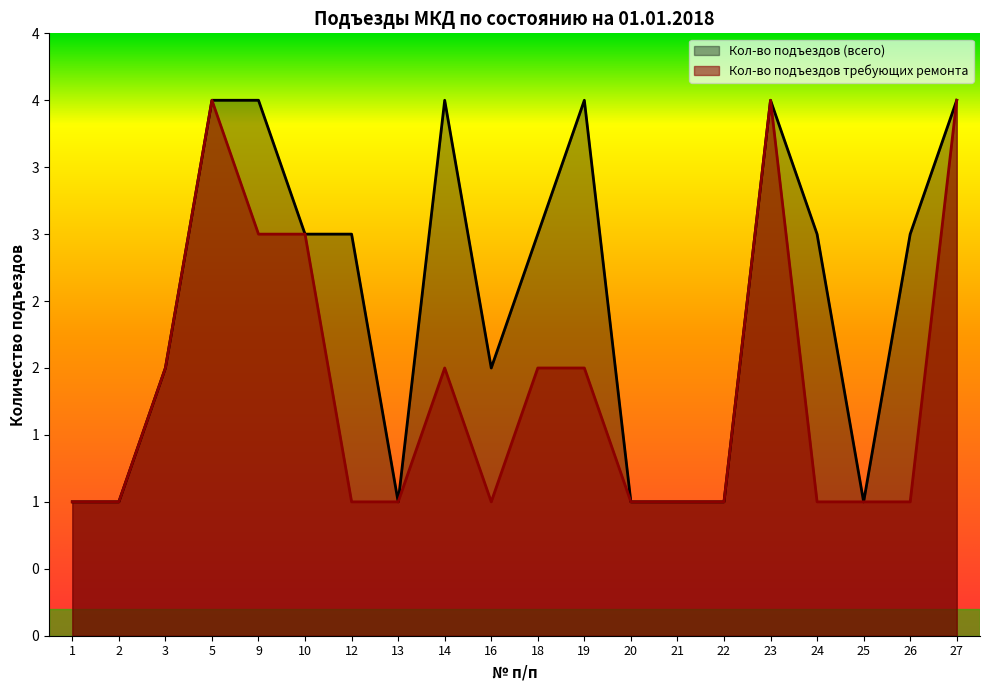

What is the difference between the Кол-во подъездов (всего) values at 20 and 26?

2